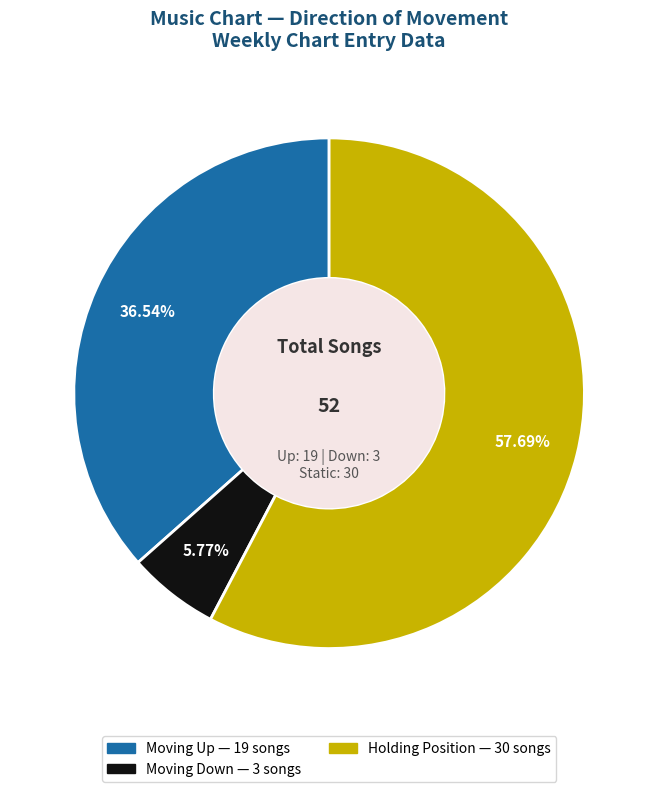

Is there any slice that represents more than half of the pie?

Yes